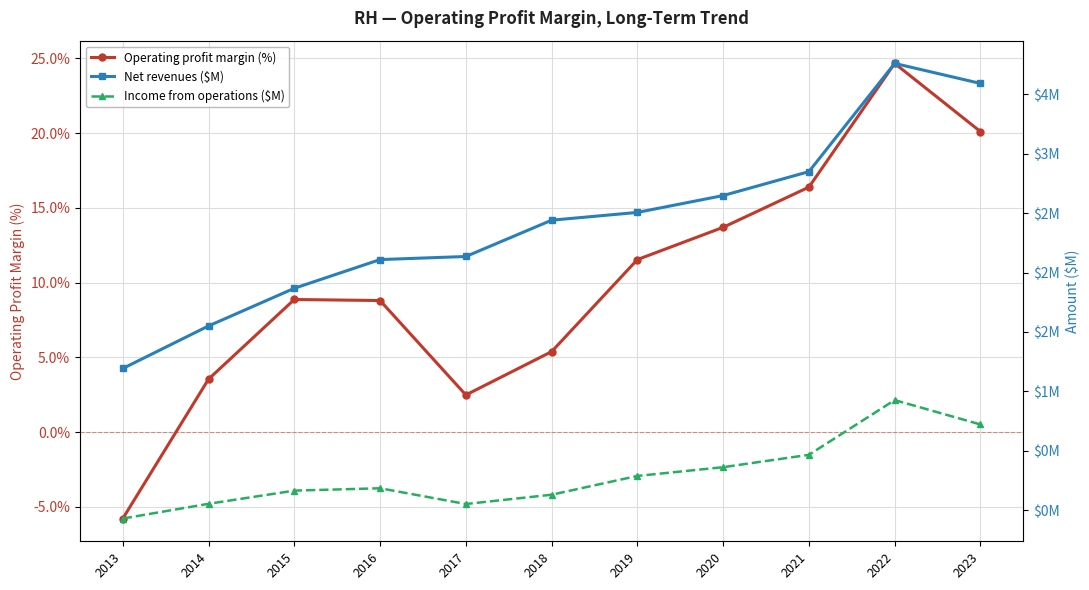

How many lines are shown in the chart?

3